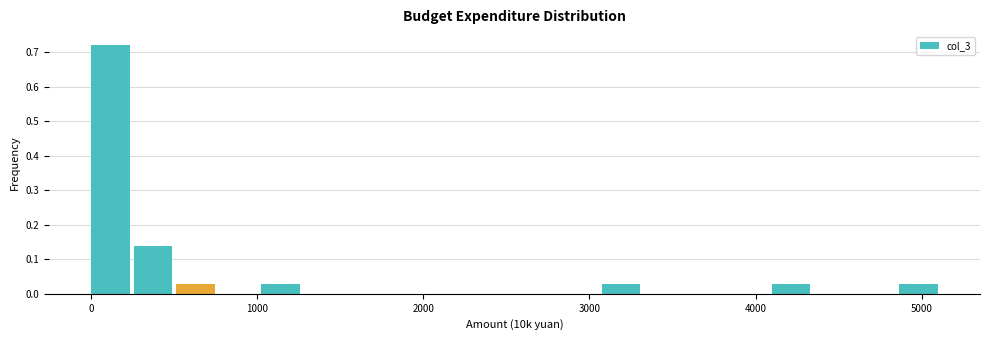

Read against the x-axis, roughly where is the centre of the tallest bar?

100